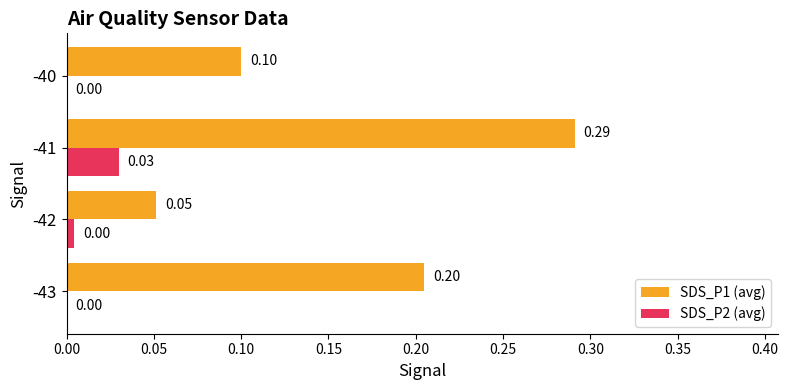

Which series has the largest total across all categories?

SDS_P1 (avg)